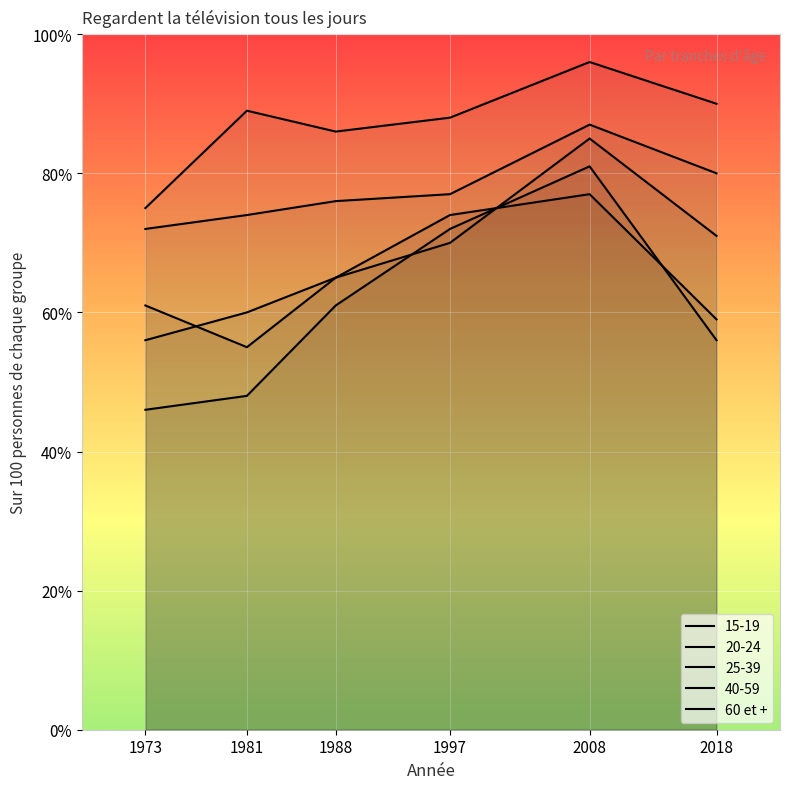

List the labels in order of value, smallest first.

1973, 1988, 1997, 1981, 2018, 2008